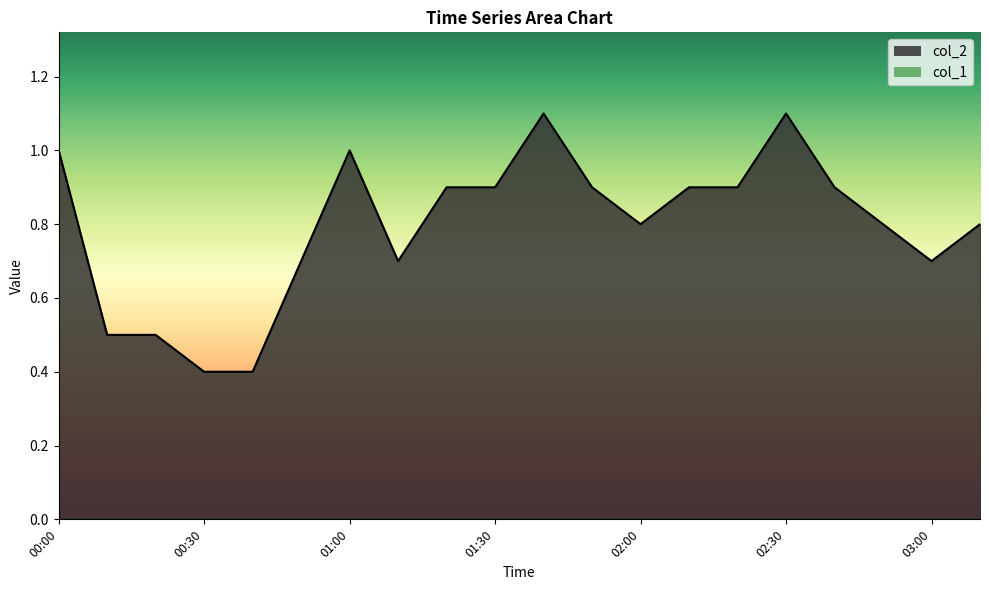

What is the greatest value displayed?

1.1